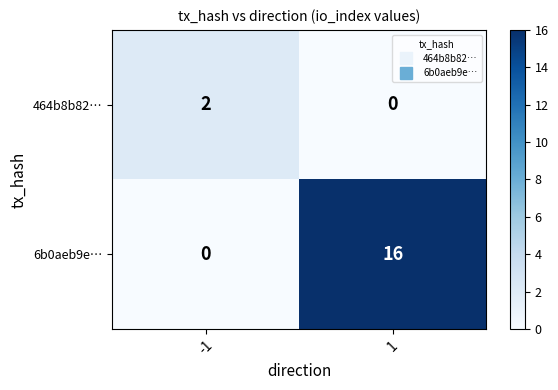

Rank the series at 1 from lowest to highest value.

464b8b82…, 6b0aeb9e…